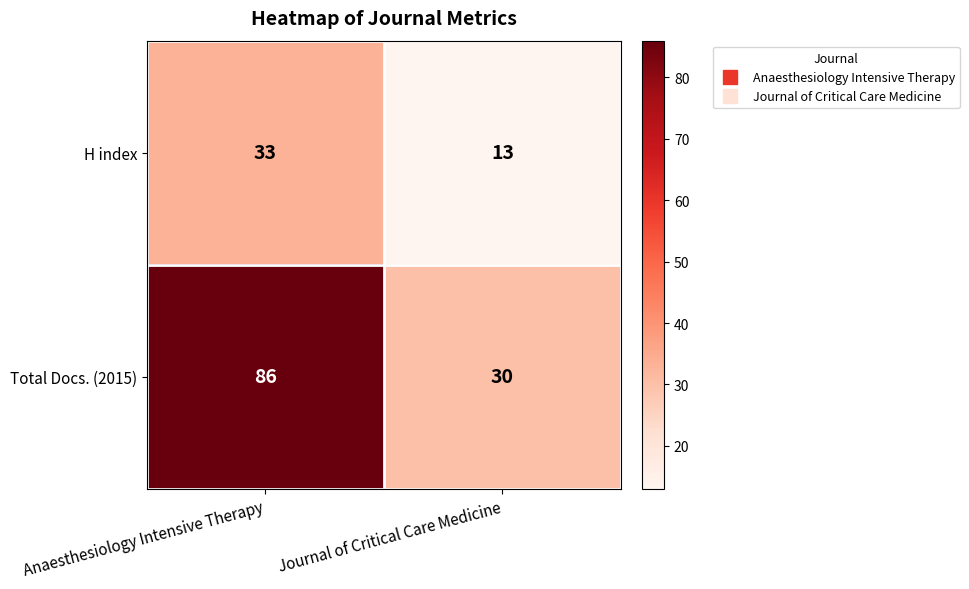

Reading left to right, what are all the values shown in this chart?

H index: Anaesthesiology Intensive Therapy=33	Journal of Critical Care Medicine=13
Total Docs. (2015): Anaesthesiology Intensive Therapy=86	Journal of Critical Care Medicine=30